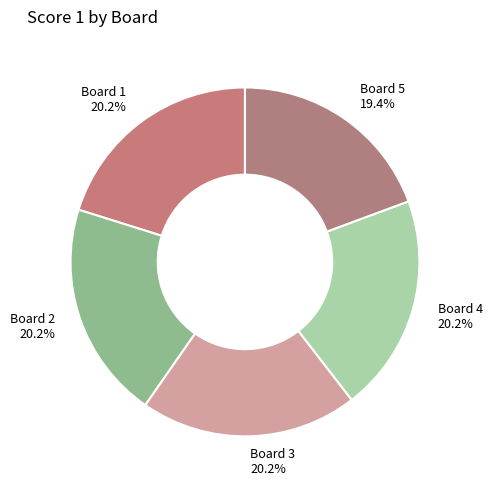

To the nearest percent, what is the difference between the largest and smallest slice percentages?

1%